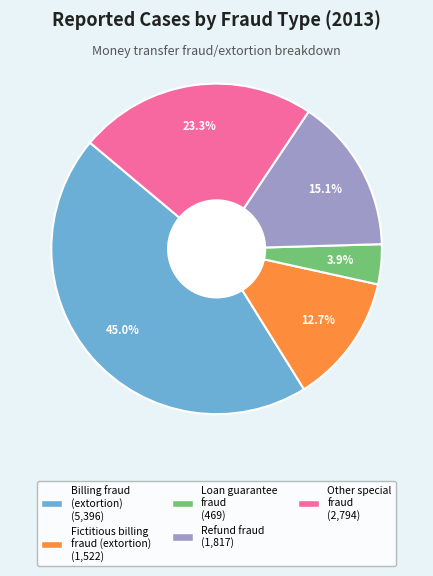

To the nearest percent, what portion does Other special fraud represent?

23%